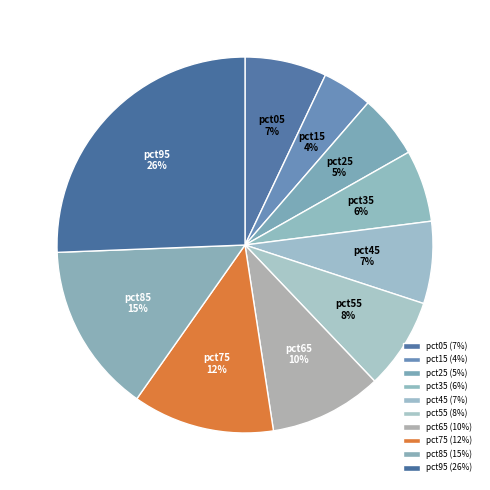

To the nearest percent, what percentage of the pie is pct15?

4%